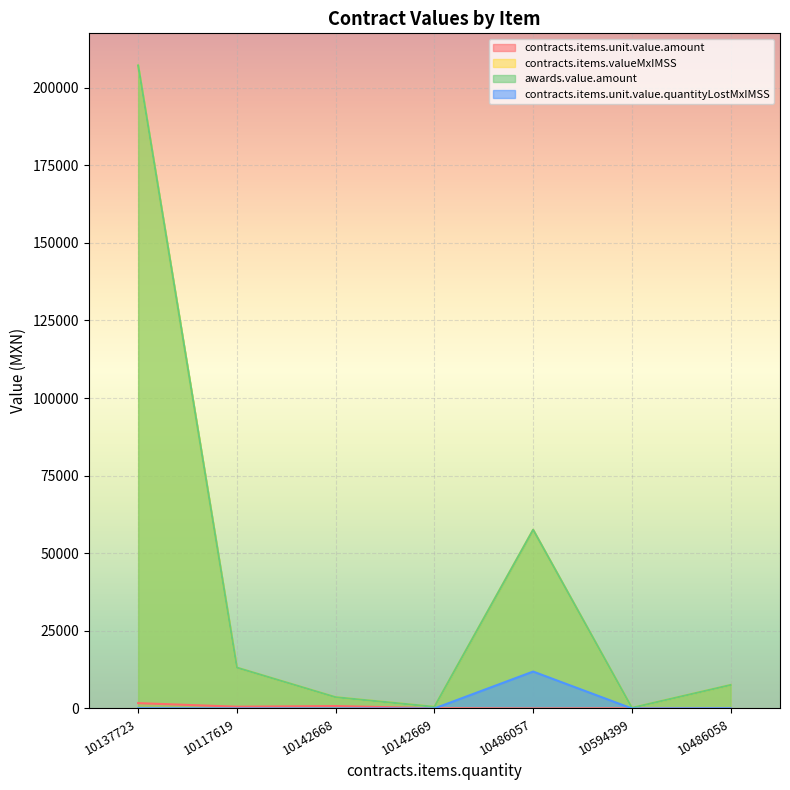

At which label does contracts.items.unit.value.amount first exceed 90?

10137723